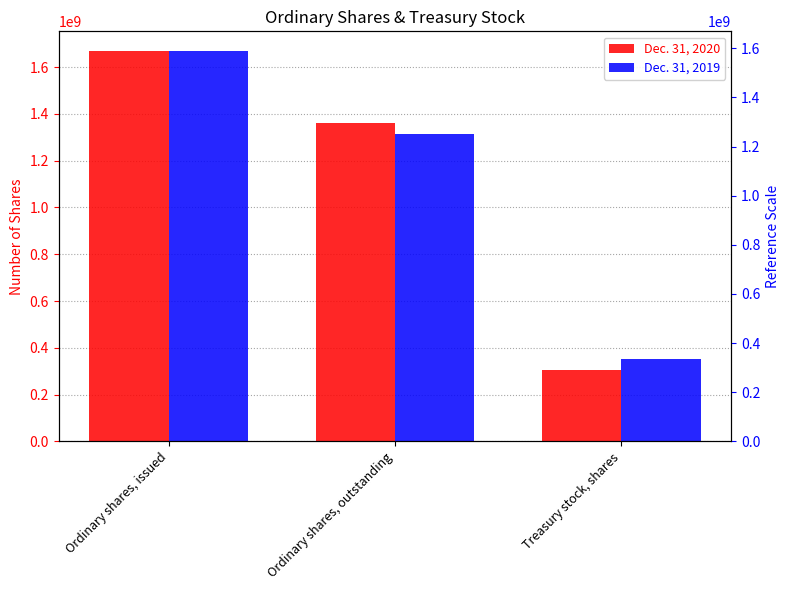

How many bars are there in each group?

2